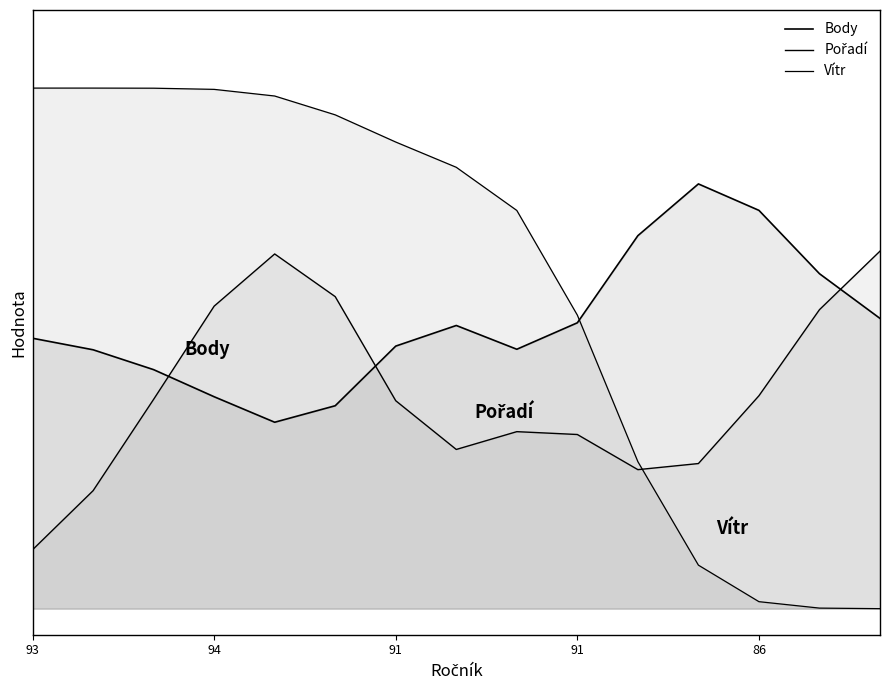

At which label does Vítr reach its peak?

93